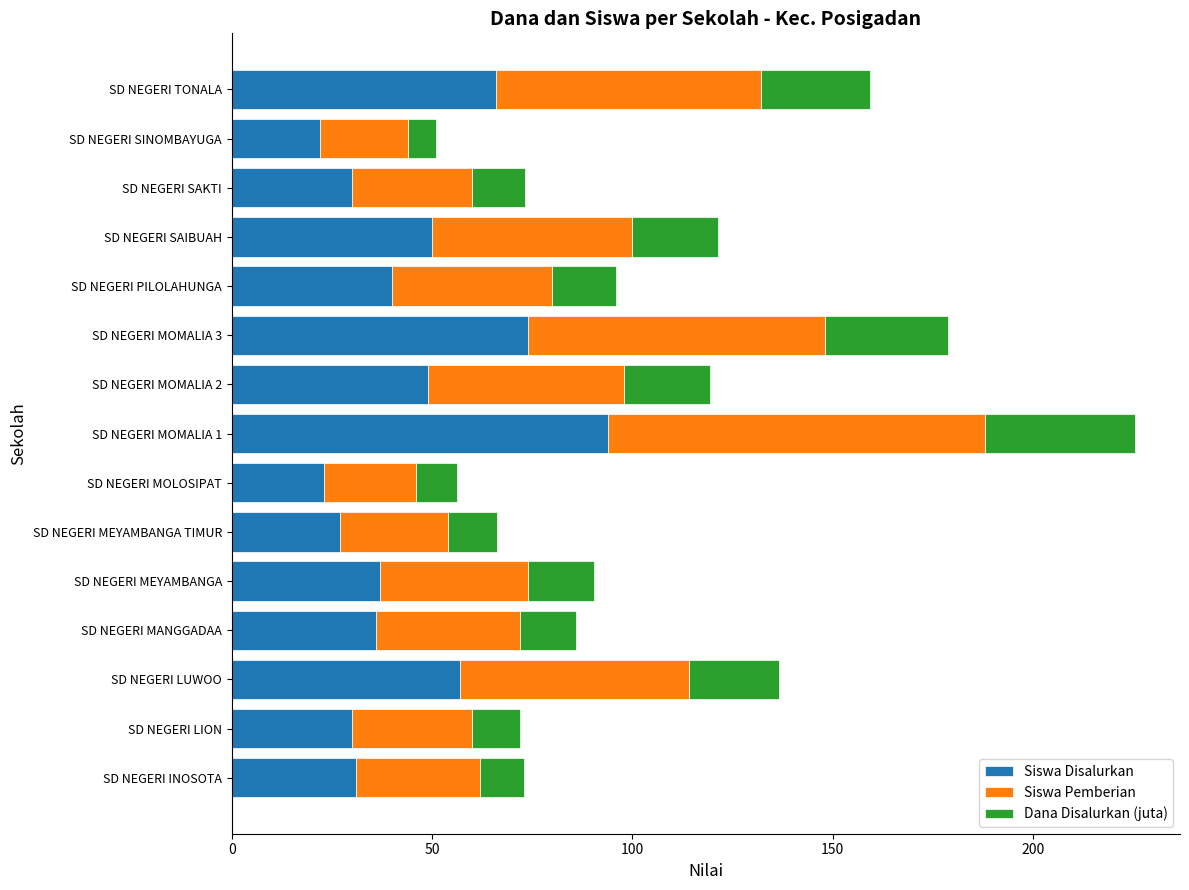

Which category has the highest value in the Siswa Disalurkan series?

SD NEGERI MOMALIA 1